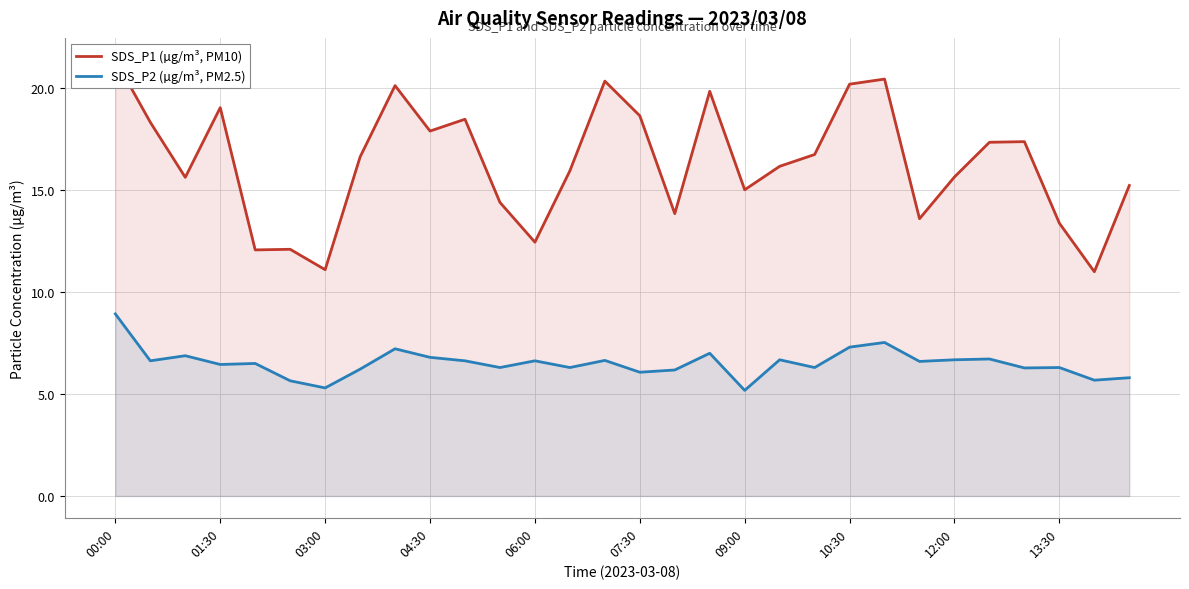

Is it true that SDS_P2 (µg/m³, PM2.5) equals 6.5 at 01:30?

True